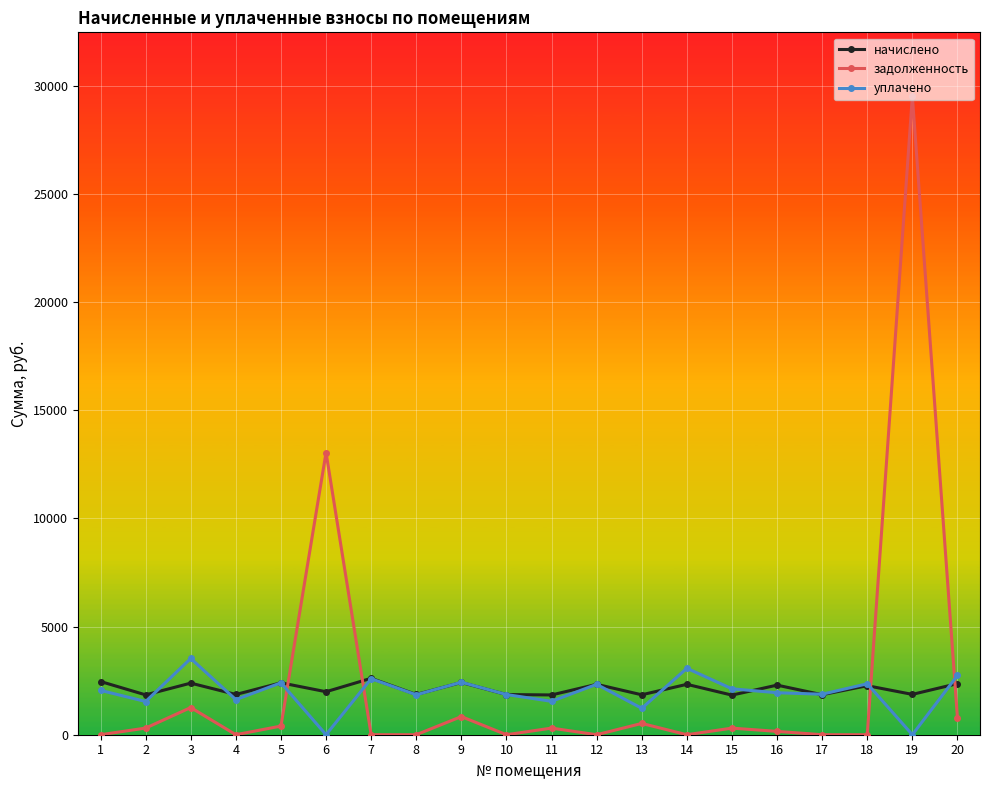

Rank the series by their maximum value, from lowest to highest.

начислено, уплачено, задолженность